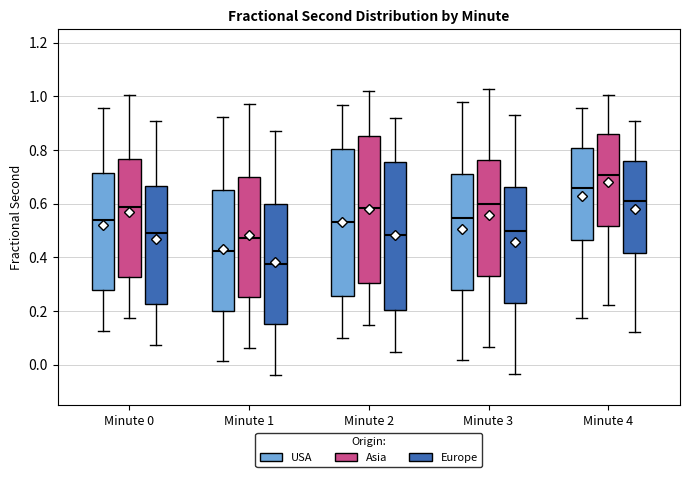

Which box's median line is the lowest?

Minute 1 (Europe)